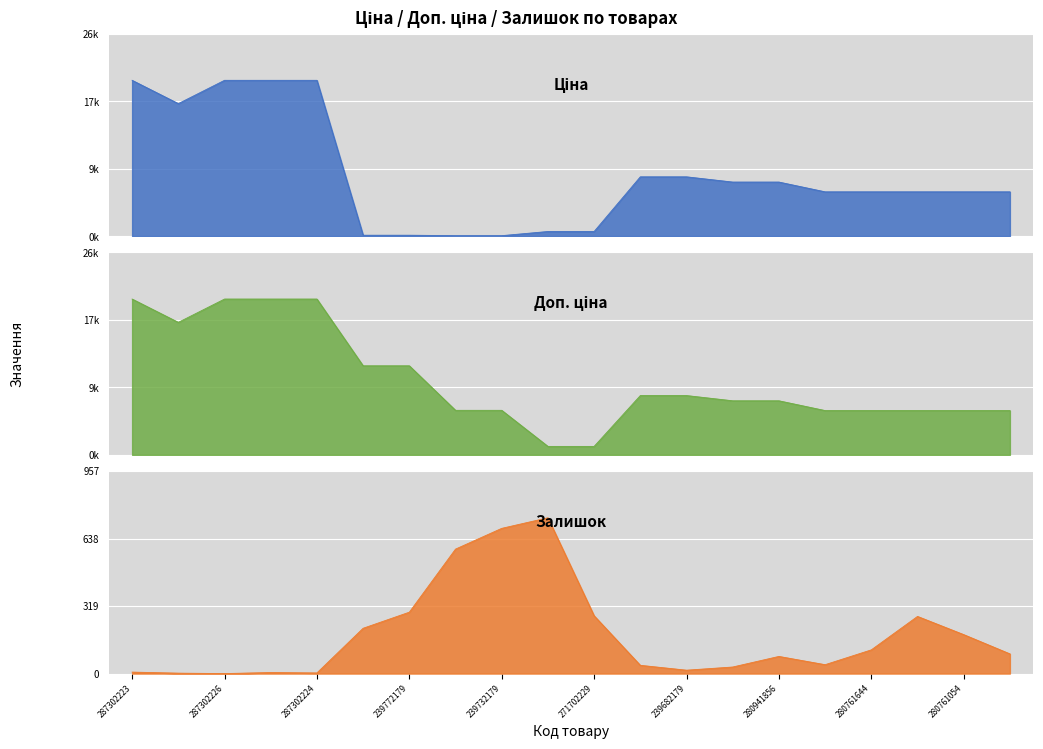

Reading right to left, transcribe all the data shown in this chart.

Ціна: 280762039=5673.8	280761054=5673.8	280761056=5673.8	280761644=5673.8	280761652=5673.8	280941856=6925.7	280941901=6925.7	239682179=7596.5	239682195=7596.5	271702229=589.9	271702230=589.9	239732179=57.0	239732195=57.0	239772179=114.1	239772195=114.1	287302224=19964.2	287302225=19964.2	287302226=19964.2	287292222=16976.3	287302223=19964.2
Доп. ціна: 280762039=5673.8	280761054=5673.8	280761056=5673.8	280761644=5673.8	280761652=5673.8	280941856=6925.7	280941901=6925.7	239682179=7596.5	239682195=7596.5	271702229=1081.7	271702230=1081.7	239732179=5705.0	239732195=5705.0	239772179=11410.0	239772195=11410.0	287302224=19964.2	287302225=19964.2	287302226=19964.2	287292222=16976.3	287302223=19964.2
Залишок: 280762039=93.0	280761054=184.0	280761056=270.0	280761644=112.0	280761652=42.0	280941856=81.0	280941901=31.0	239682179=16.0	239682195=39.0	271702229=273.0	271702230=736.0	239732179=686.0	239732195=588.0	239772179=290.0	239772195=214.0	287302224=3.0	287302225=5.0	287302226=0.0	287292222=2.0	287302223=7.0